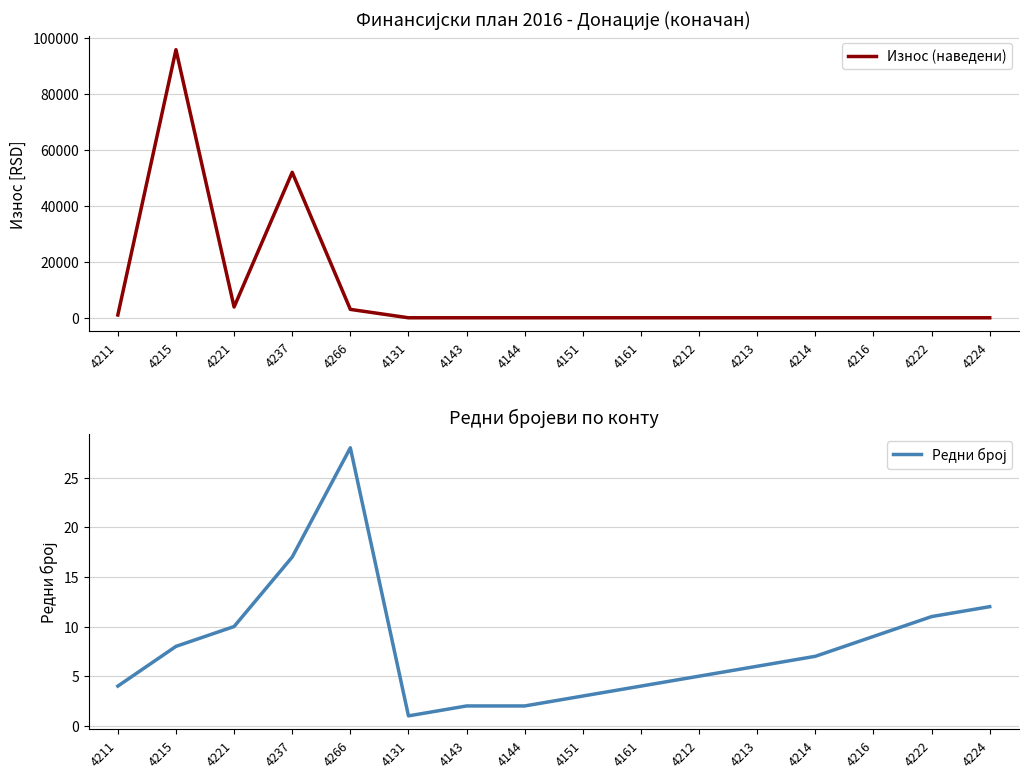

True or false: Редни број has a value of 13 at 4215.

False